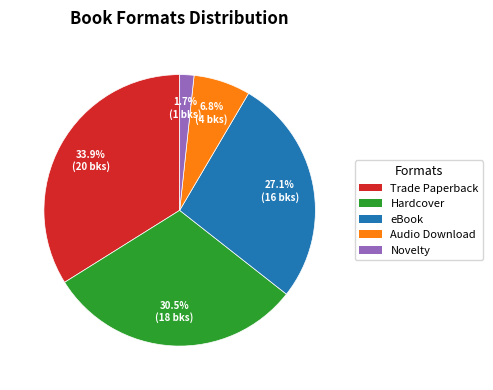

Combined, what portion of the pie is Novelty and Hardcover?

32.2%